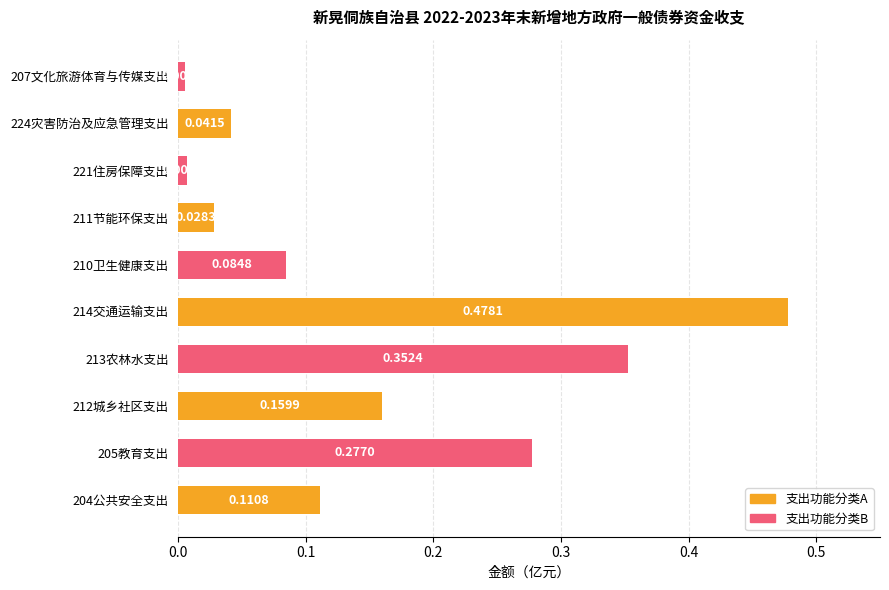

Which has a higher value, 221住房保障支出 or 214交通运输支出?

214交通运输支出